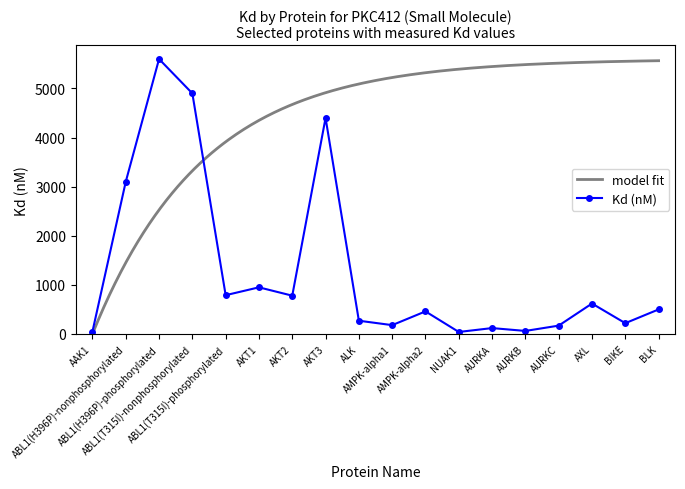

List the labels in order of value, largest first.

ABL1(H396P)-phosphorylated, ABL1(T315I)-nonphosphorylated, AKT3, ABL1(H396P)-nonphosphorylated, AKT1, ABL1(T315I)-phosphorylated, AKT2, AXL, BLK, AMPK-alpha2, ALK, BIKE, AMPK-alpha1, AURKC, AURKA, AURKB, AAK1, NUAK1